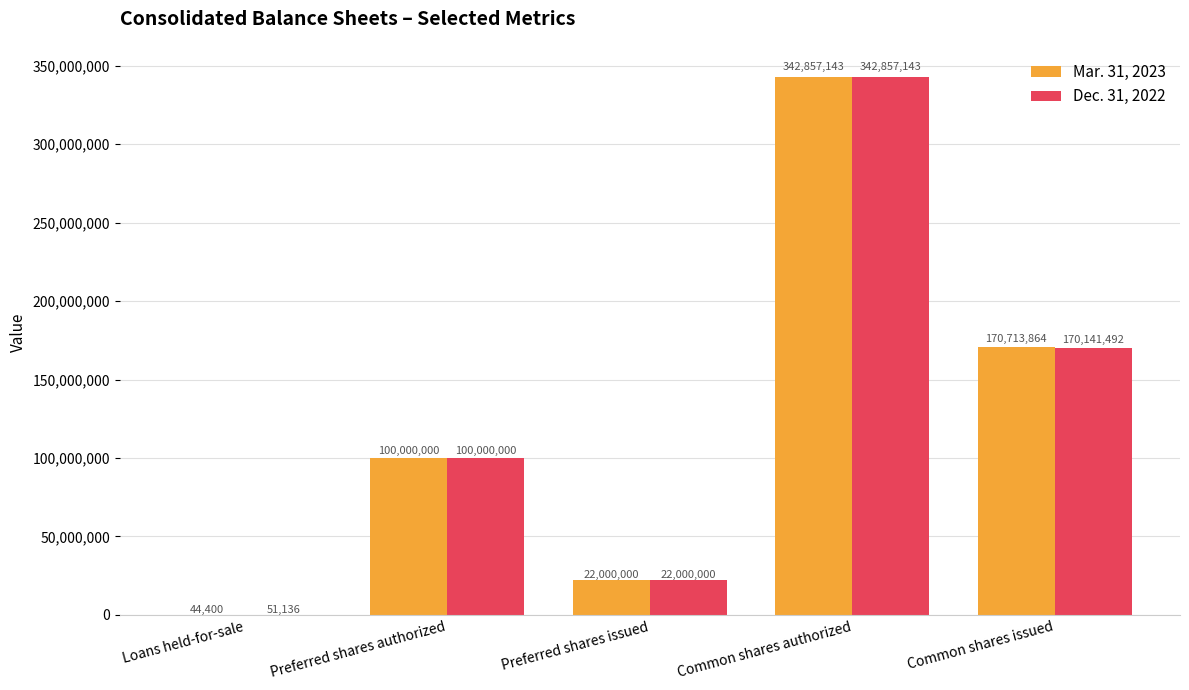

At which category is the sum across all series the highest?

Common shares authorized